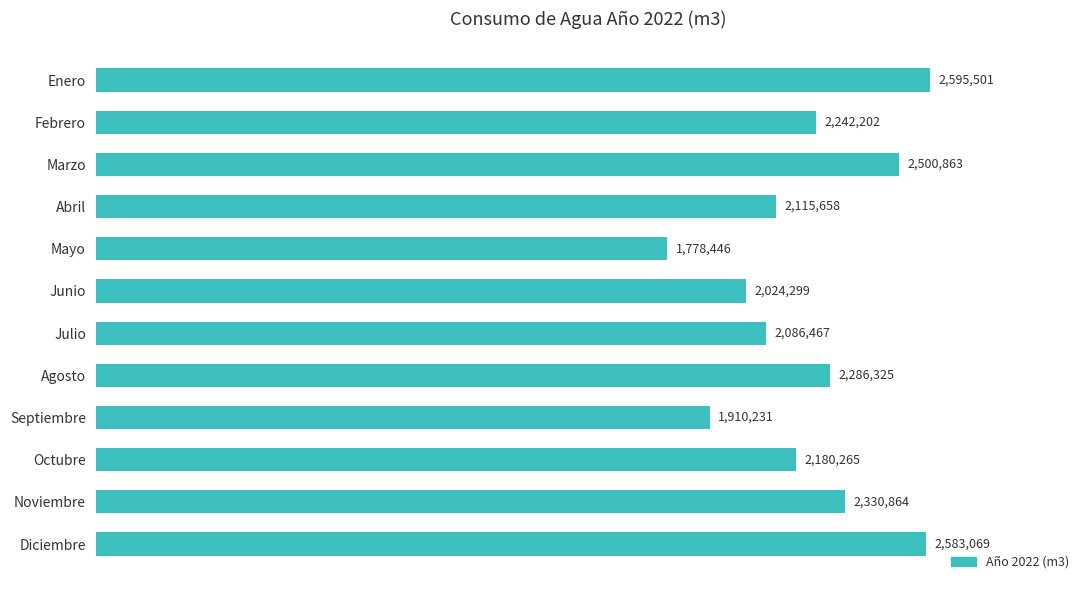

Does the chart contain any negative values?

No